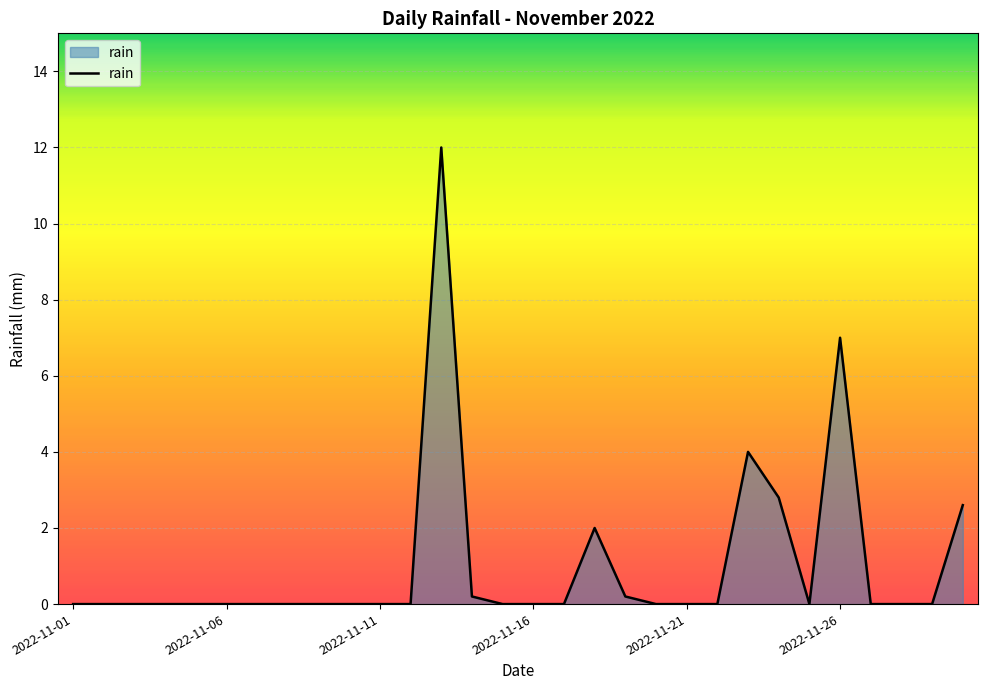

What is the maximum value shown in the chart?

12.0